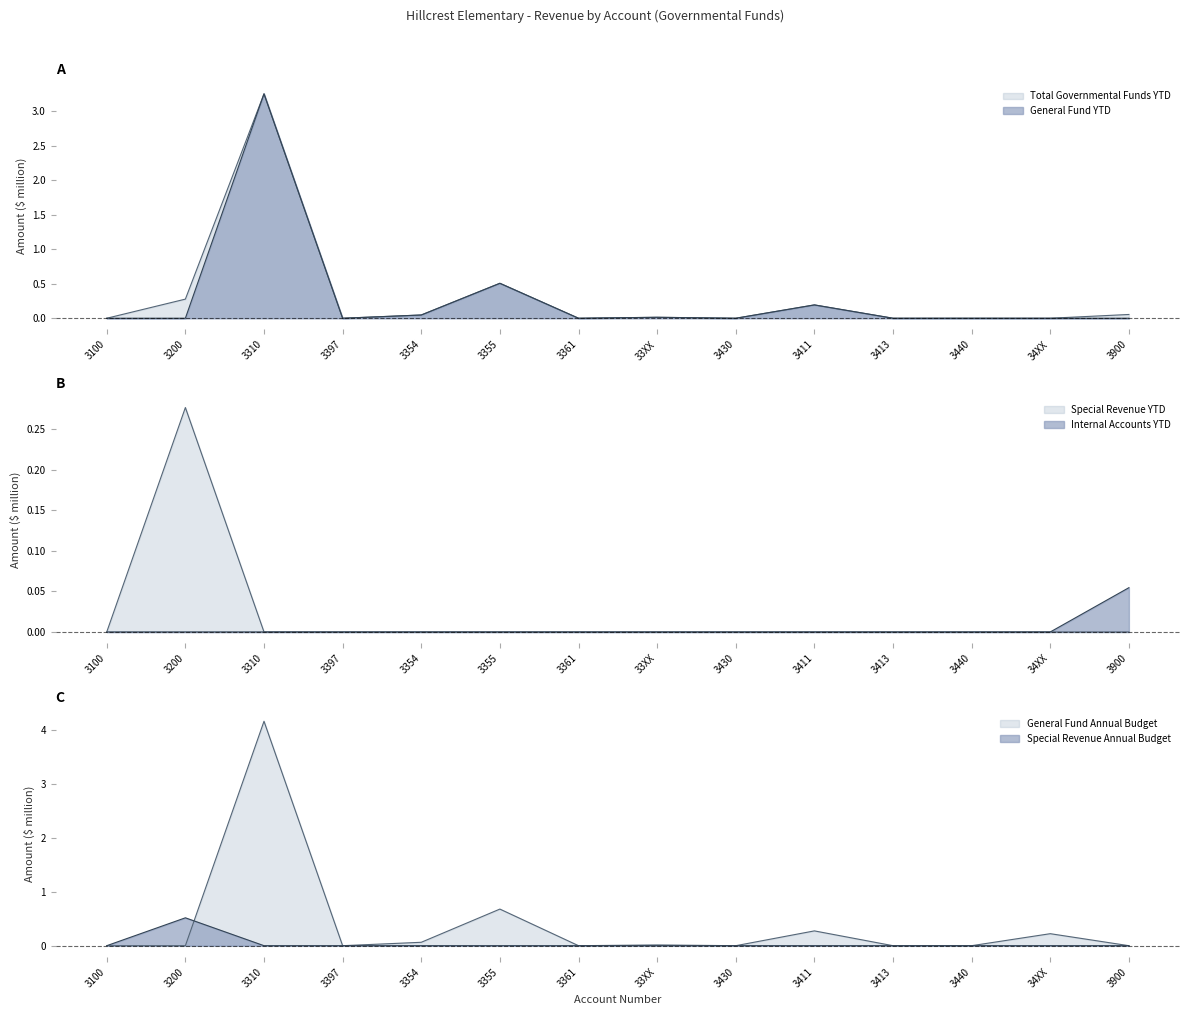

What is the average value of the General Fund Annual Budget series?

0.4